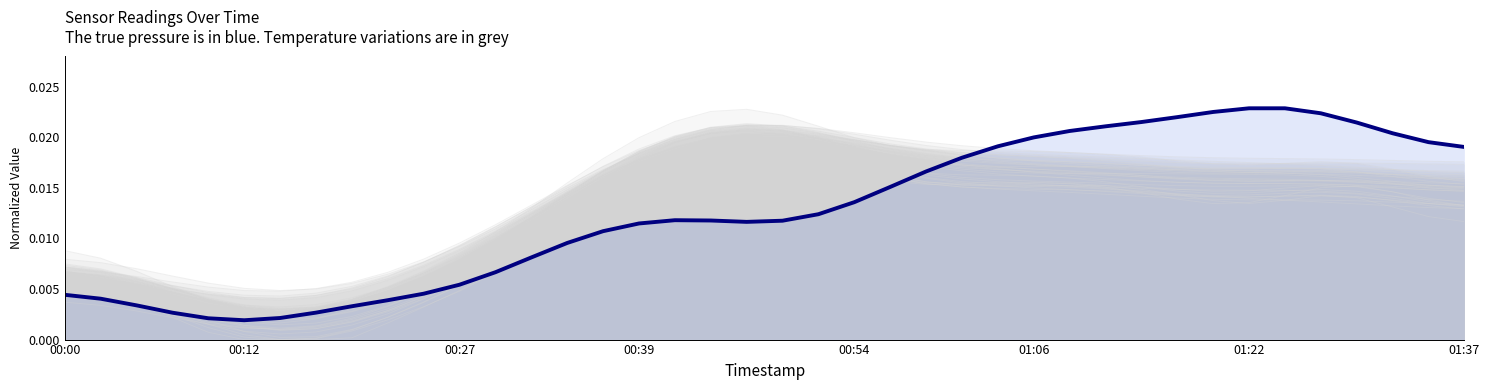

Which has a higher value, 31 or 34?

34